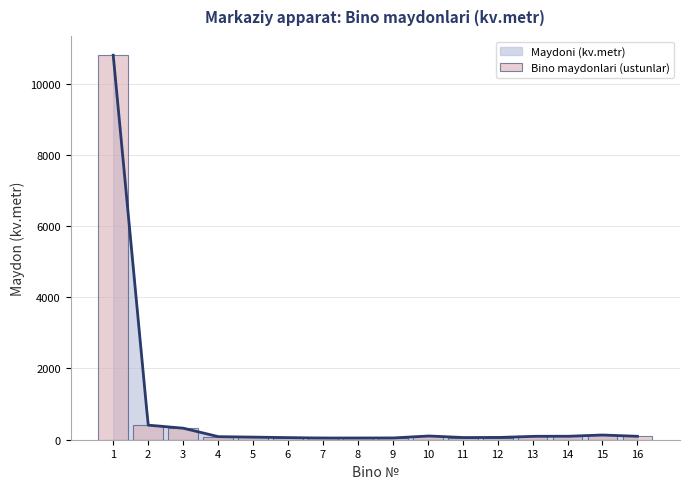

What is the value of the 4th bar from the left?

86.1